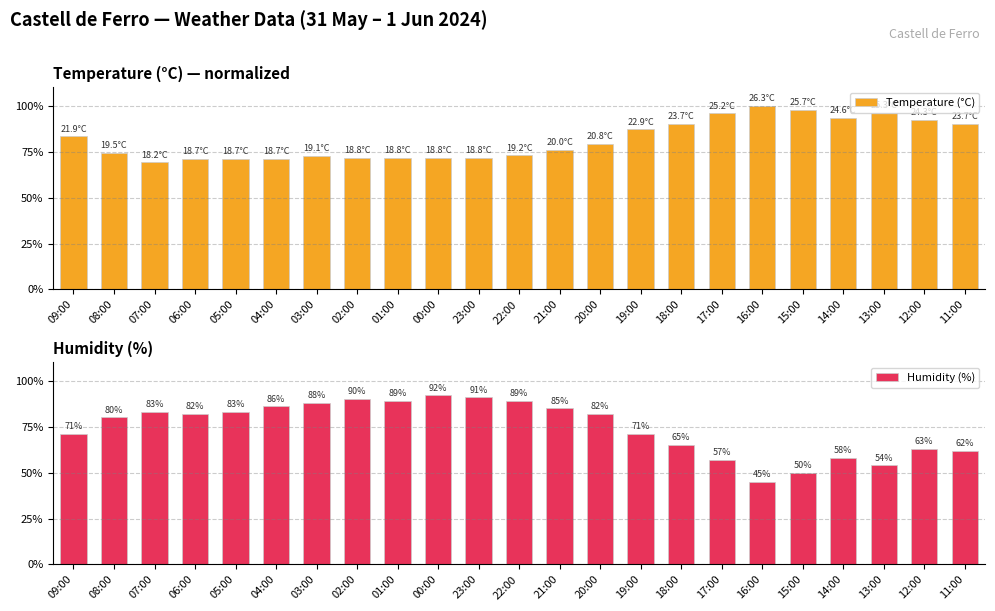

How many bars are there in each group?

2